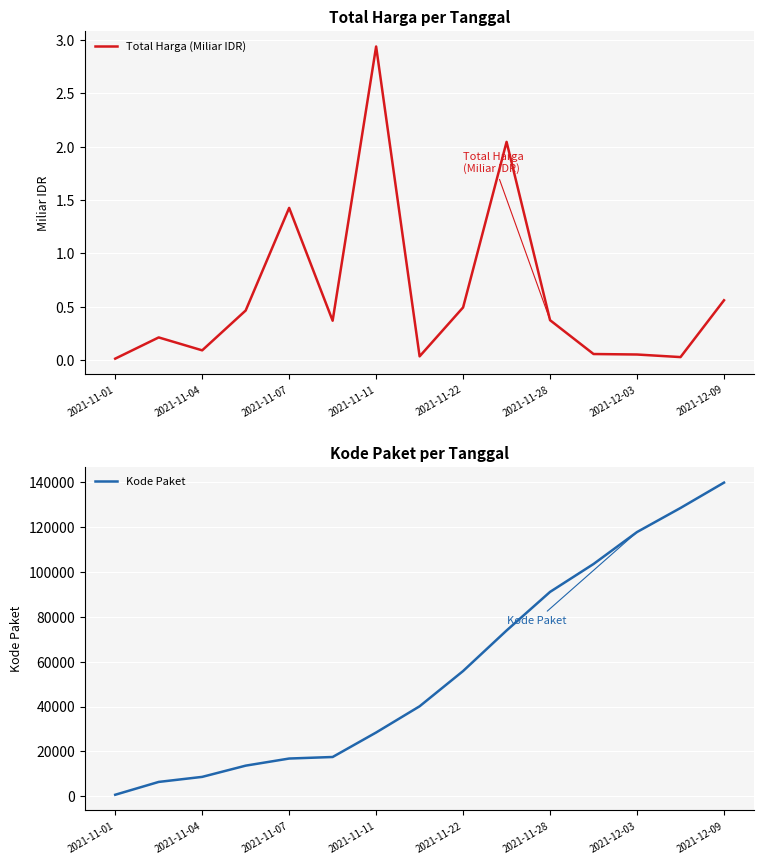

True or false: Kode Paket and Total Harga (Miliar IDR) intersect in this chart.

False